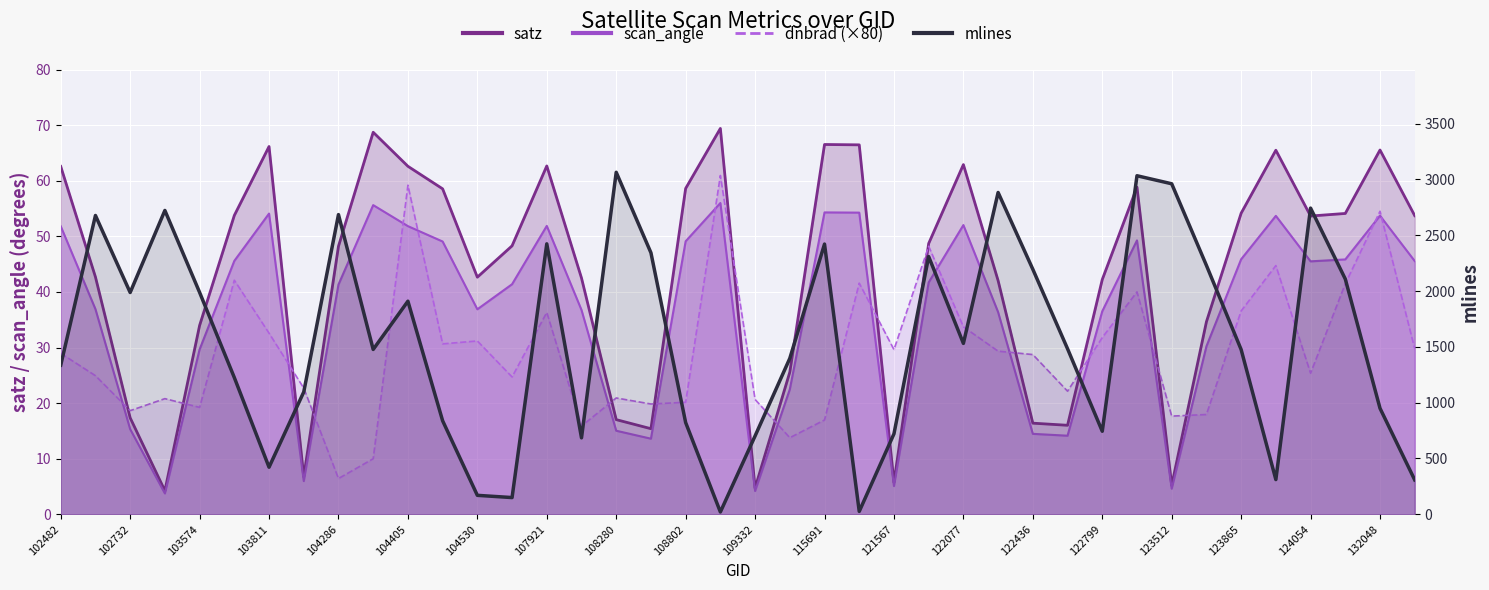

What is the approximate value at 122799?

744